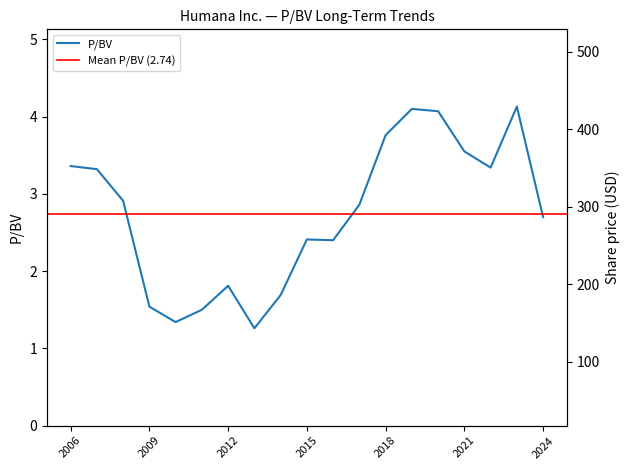

Between 2024-02-15 and 2007-02-23, which is larger?

2007-02-23